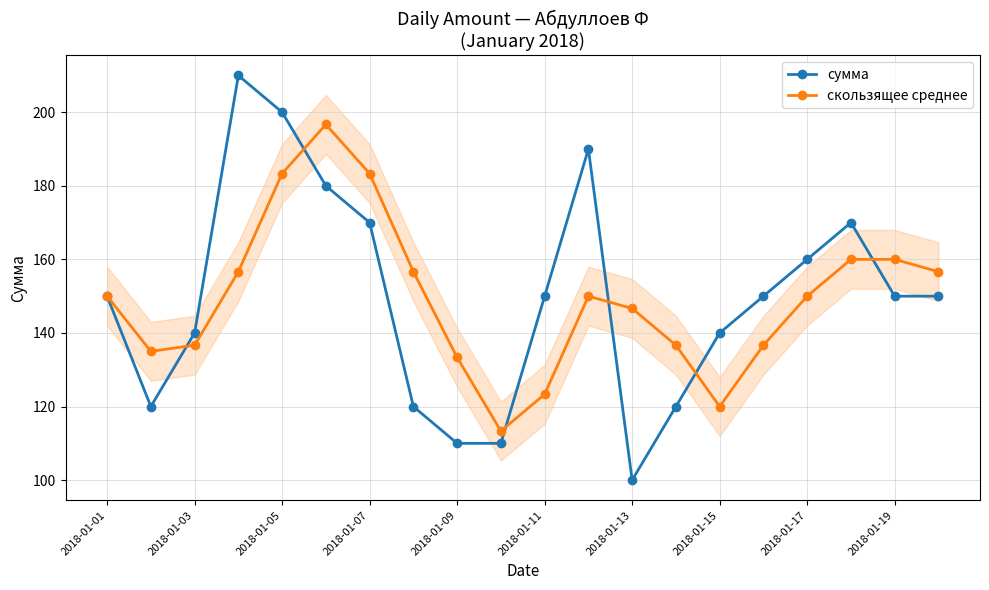

Is this an area chart (filled region under the line)?

No